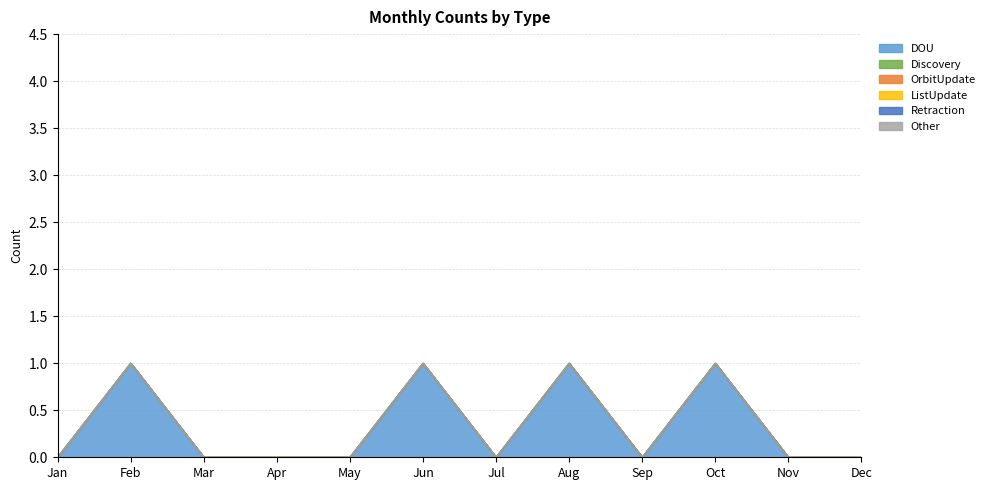

Does the chart display data point markers on the line(s)?

No